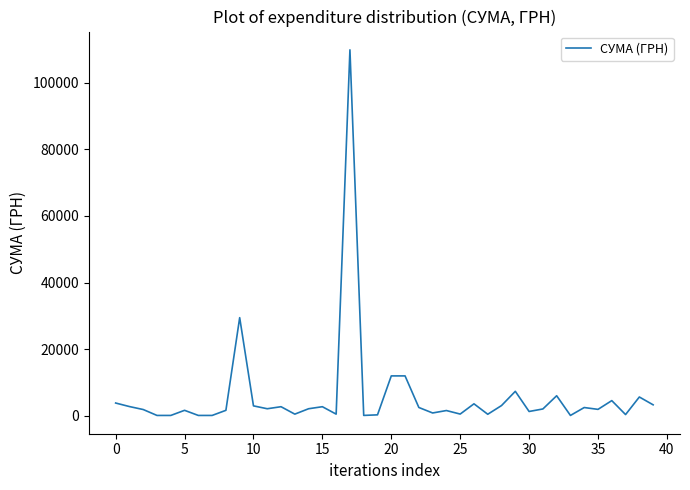

What is the maximum value shown in the chart?

109857.0